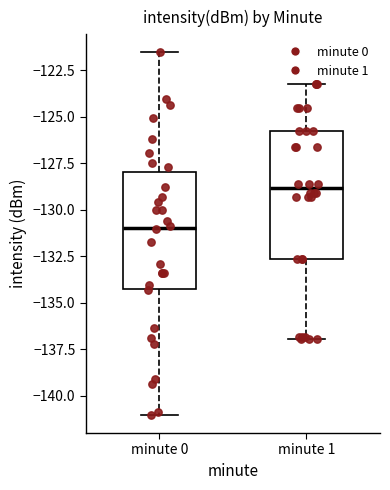

Which box has the highest median line?

minute 1